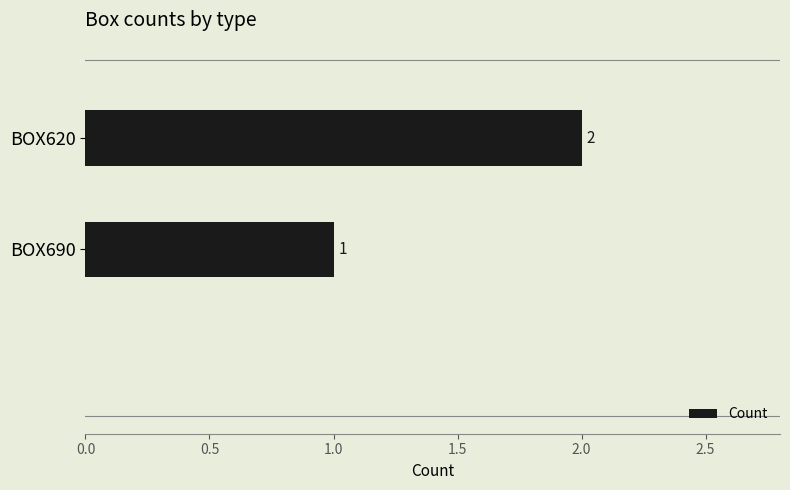

At which label is the value closest to 1?

BOX690